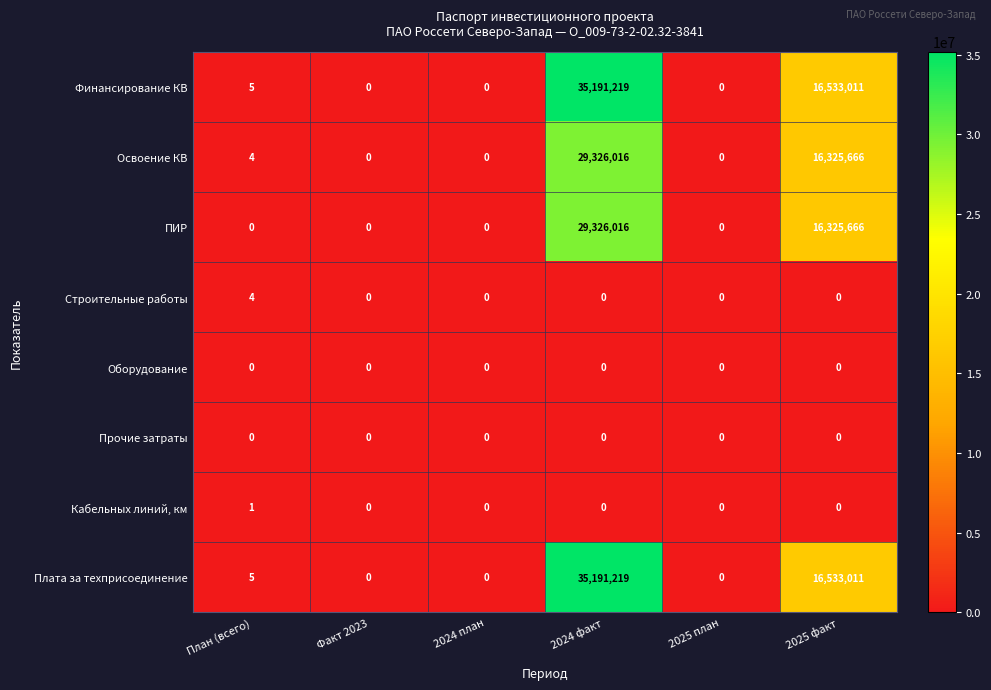

True or false: Освоение КВ has a value of 4 at План (всего).

True